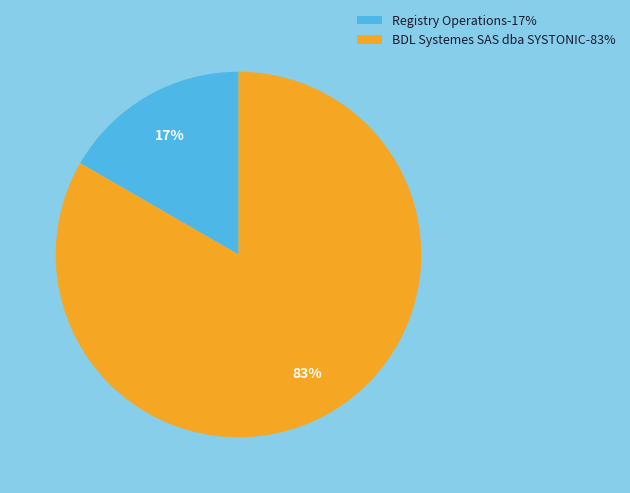

Does Registry Operations-17% represent more than half of the total?

No